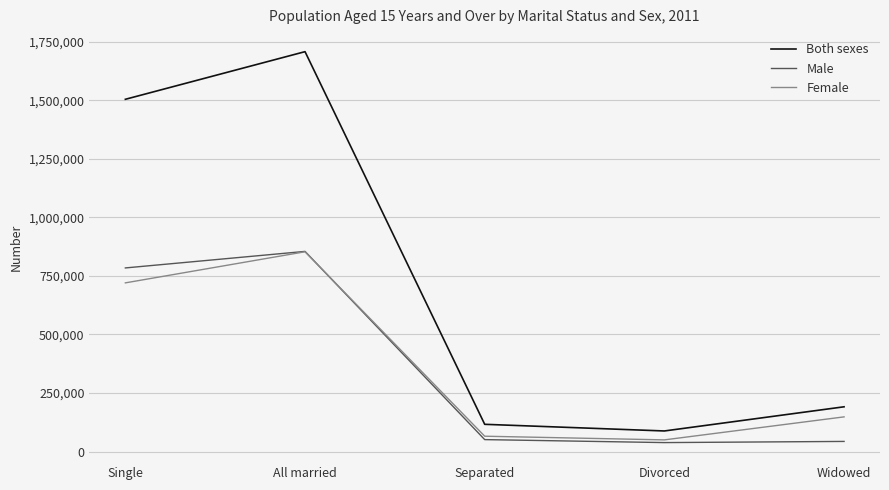

Which series has the widest spread of values?

Both sexes